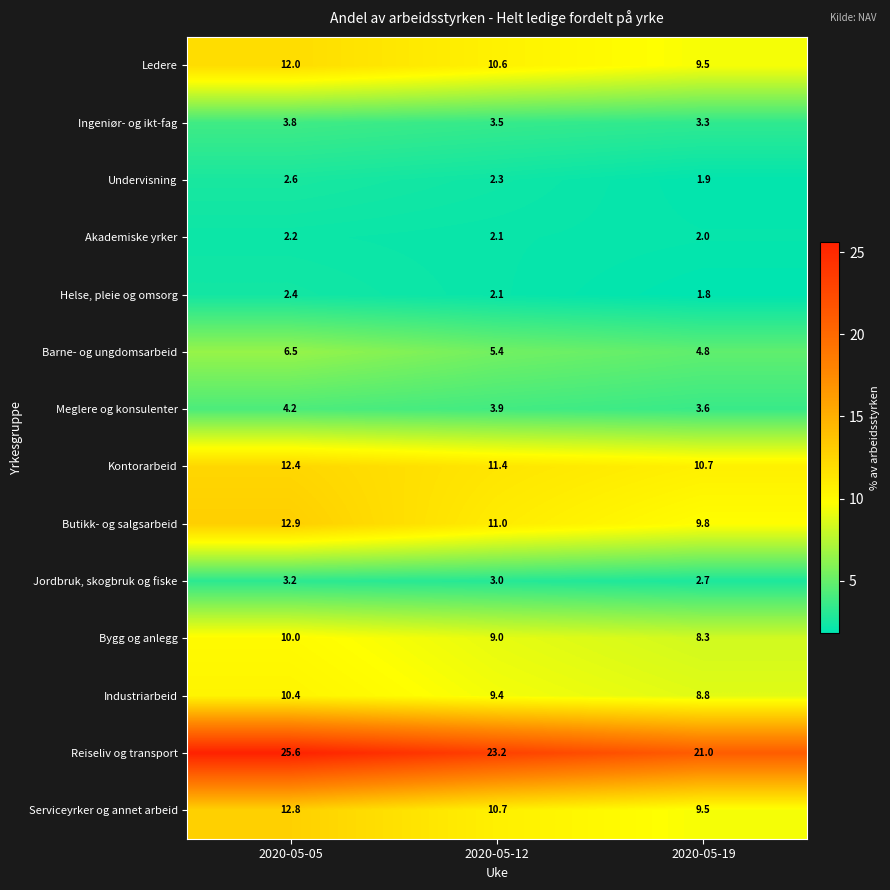

Between 2020-05-05 and 2020-05-12, which series saw the biggest shift?

Reiseliv og transport